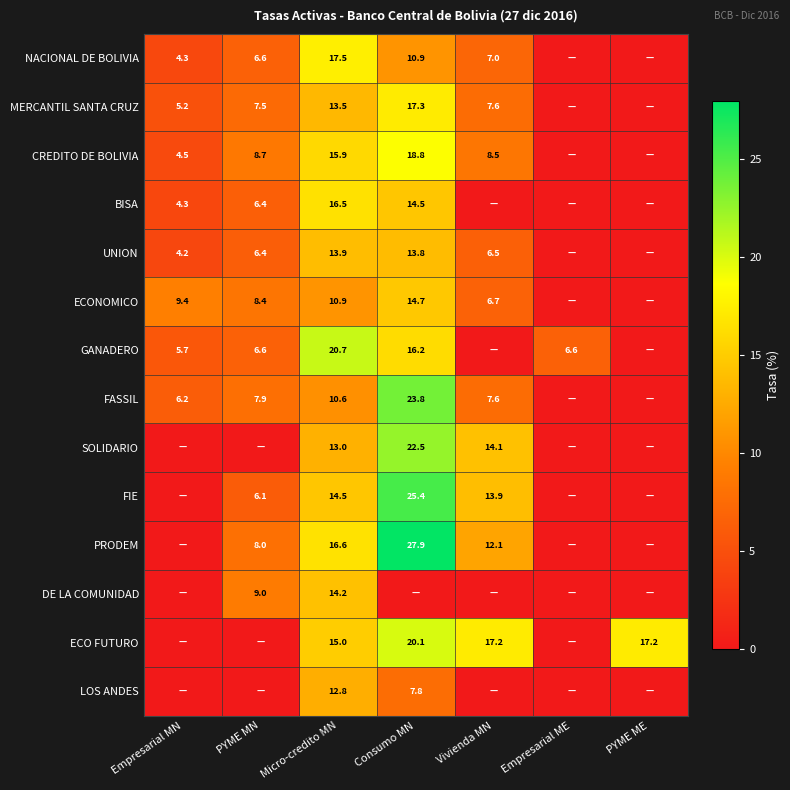

What is the difference between the highest and lowest values at Consumo MN?

27.9